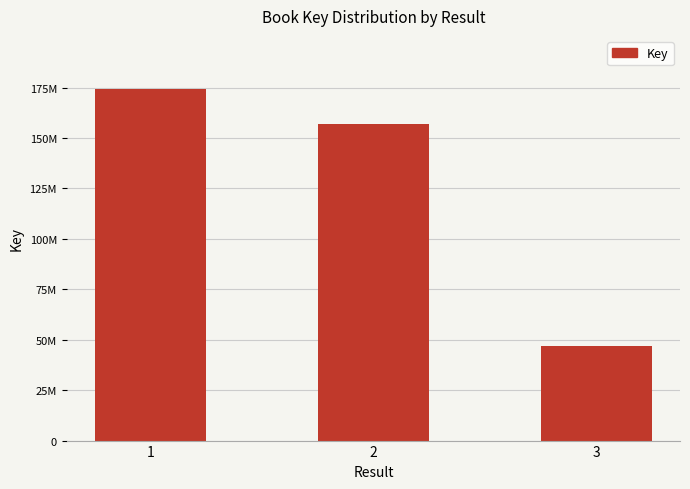

Are the bars horizontal?

No